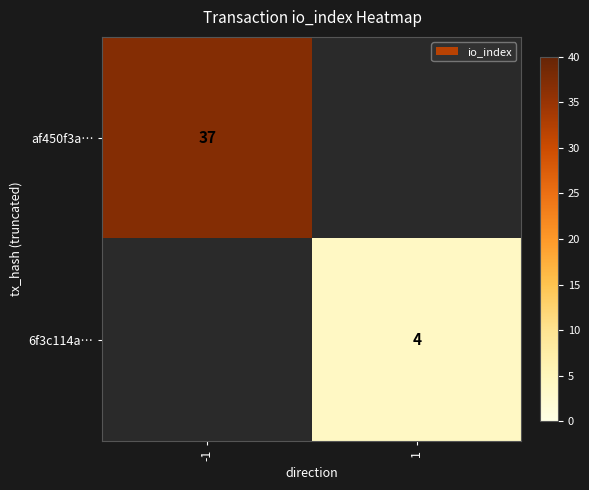

How many series are shown in this chart?

2